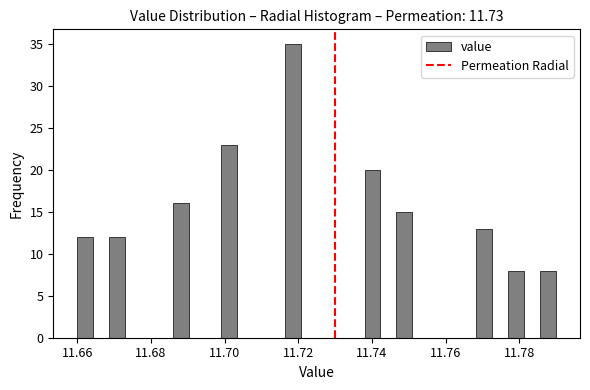

Read against the x-axis, roughly where is the centre of the tallest bar?

11.718